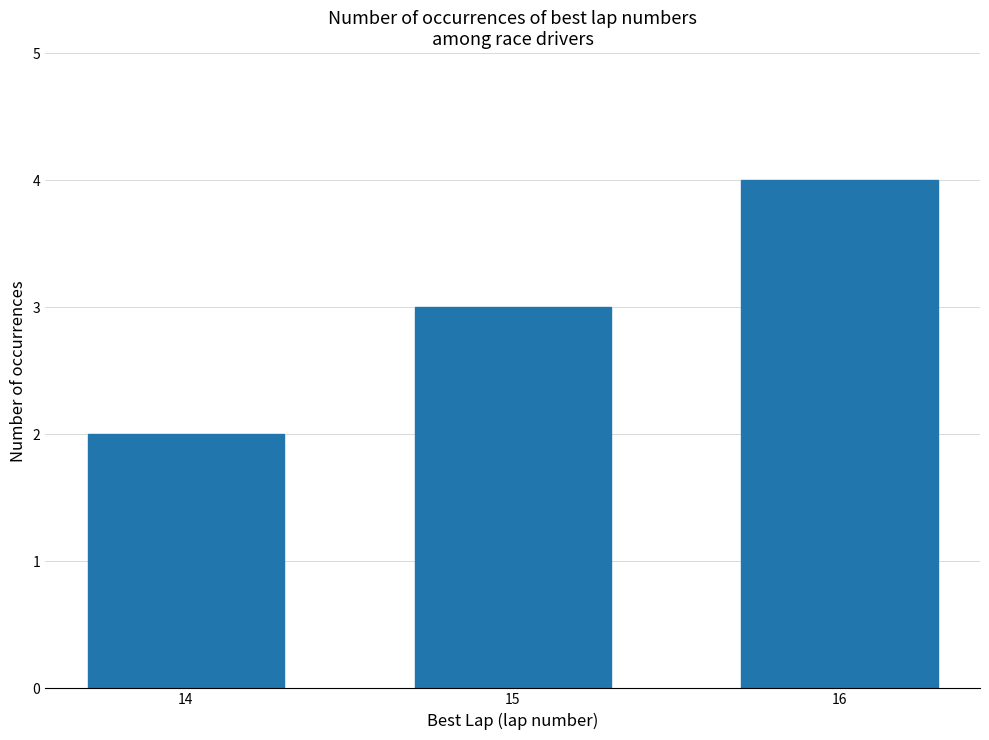

What is the difference between the maximum and second lowest values?

1